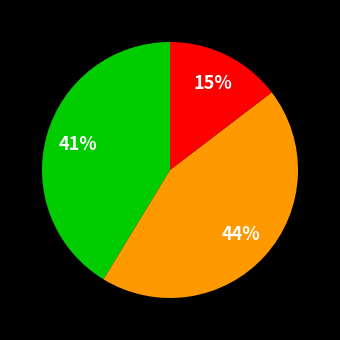

Is there a majority slice in this chart?

No